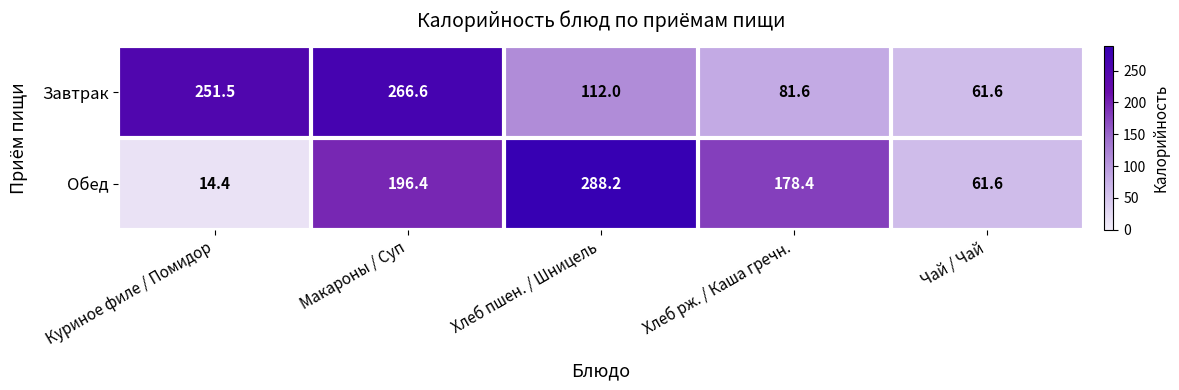

Rank the series at Макароны / Суп from highest to lowest value.

Завтрак, Обед